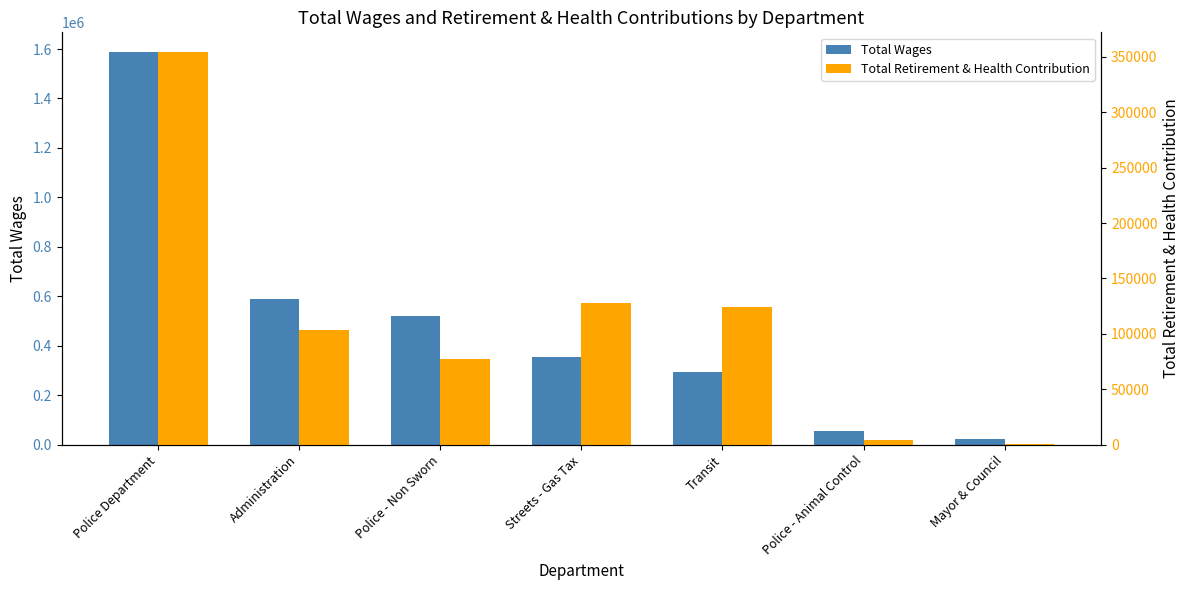

What are all the series names shown in the legend?

Total Wages, Total Retirement & Health Contribution